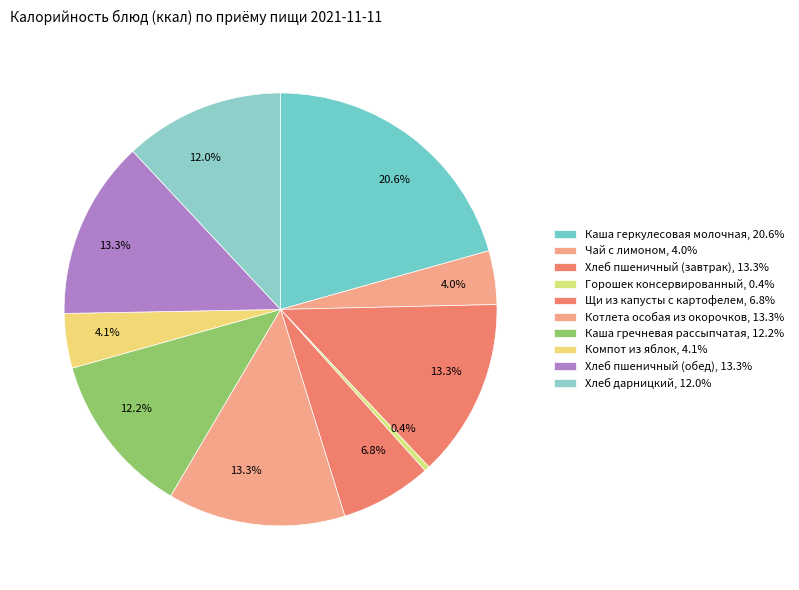

Rank the categories by value from highest to lowest.

Каша геркулесовая молочная, Хлеб пшеничный (завтрак), Хлеб пшеничный (обед), Котлета особая из окорочков, Каша гречневая рассыпчатая, Хлеб дарницкий, Щи из капусты с картофелем, Компот из яблок, Чай с лимоном, Горошек консервированный